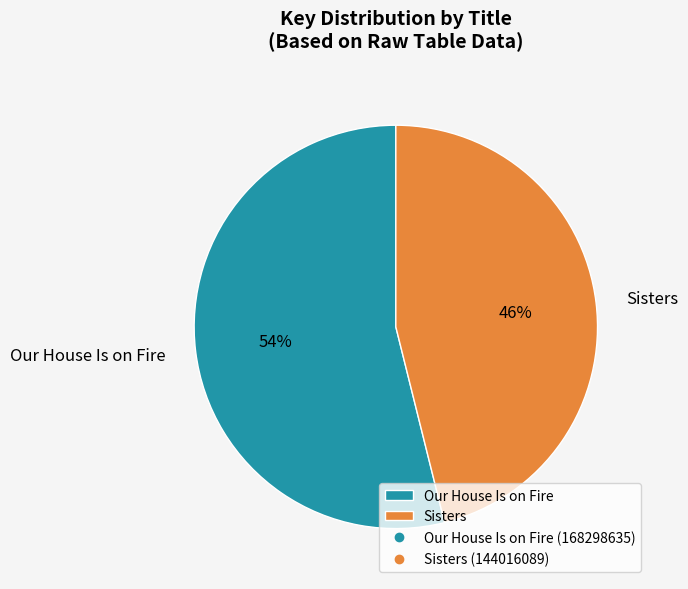

Approximately how many times larger is the value at Our House Is on Fire compared to Sisters?

1.2